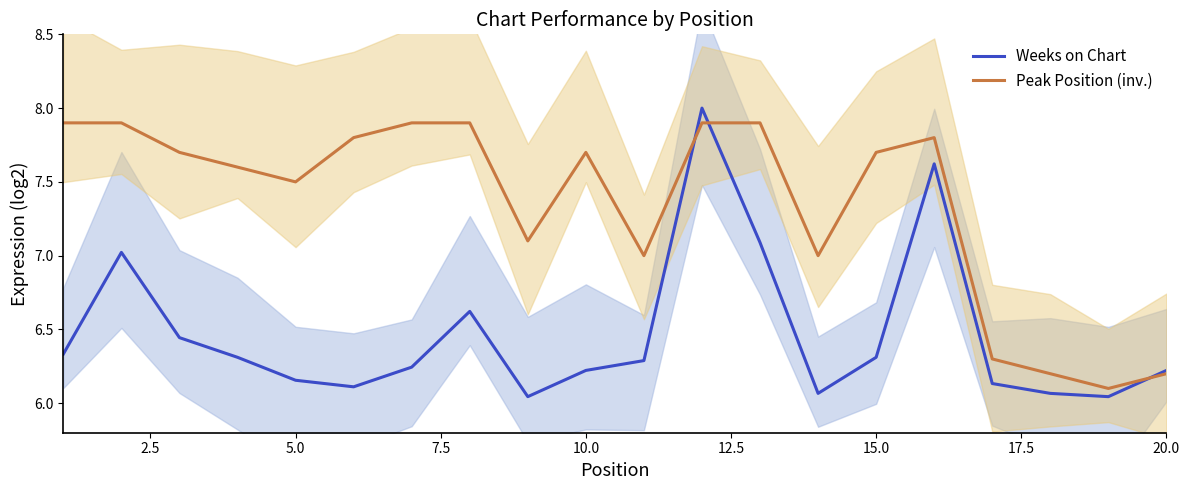

What is the average value of the Weeks on Chart series?

6.5